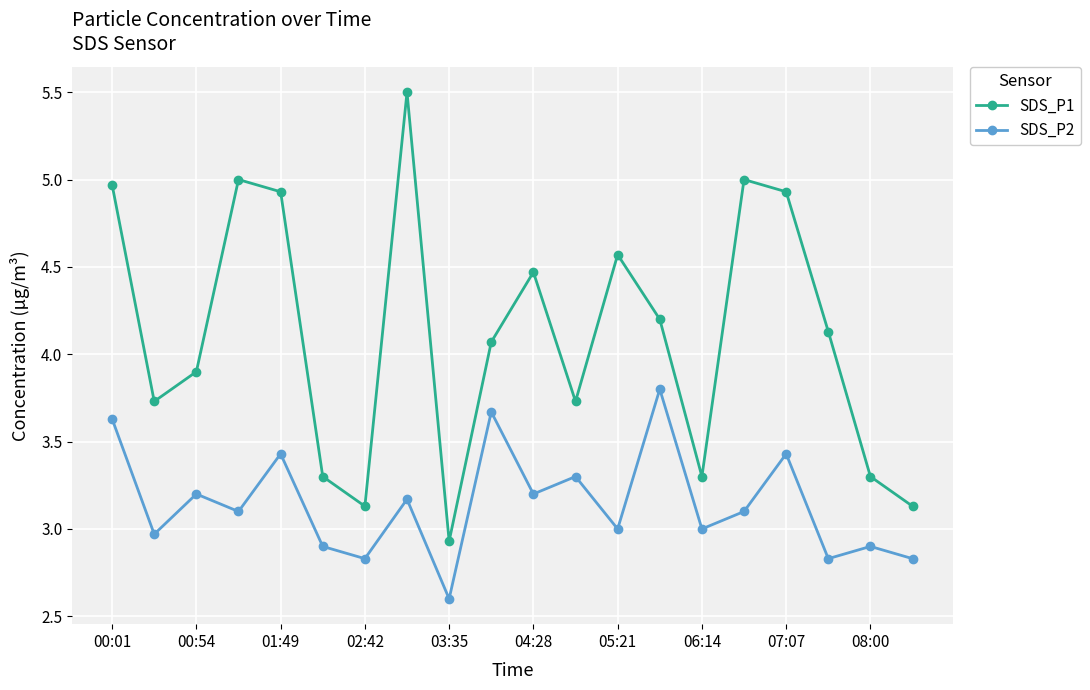

What is the value of the SDS_P2 point at the 15th from the left?

3.0